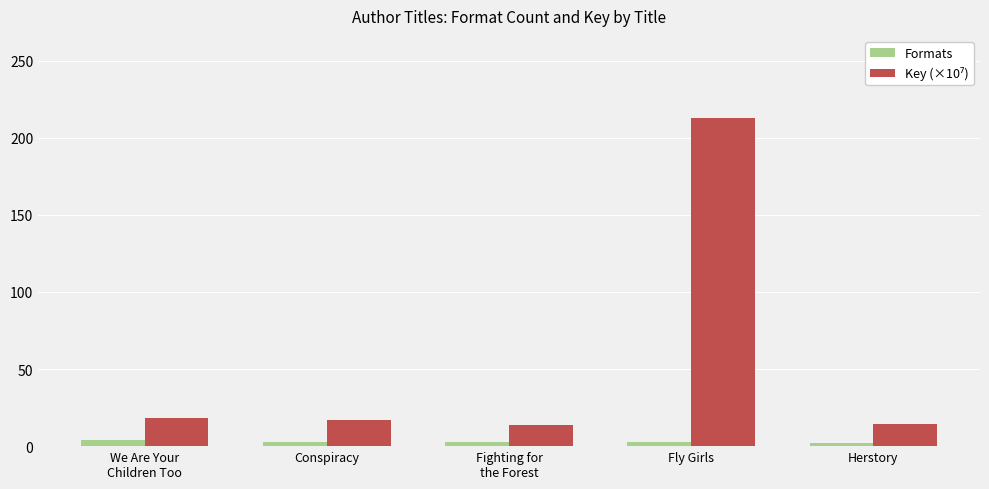

At which category is the sum across all series the highest?

Fly Girls